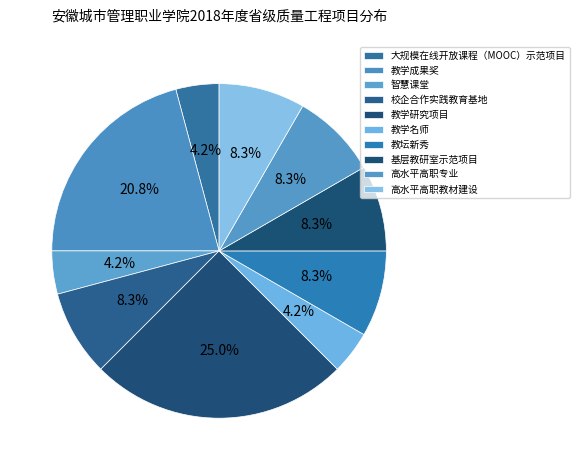

Count the number of slices in the pie.

10